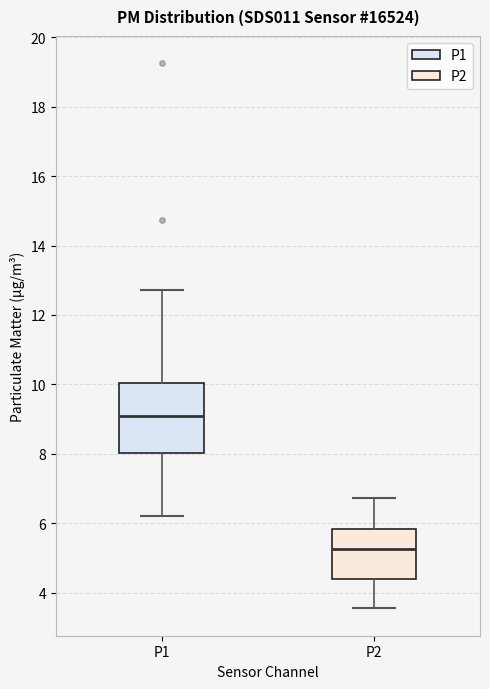

Reading left to right, read every box against the y-axis: the position of its median line, the range the box covers, and the ends of its whiskers. The values are not printed on the chart, so give them approximately, as read against the axis.

P1: median 9.2, box 8.0 to 10.0, whiskers 6.2 to 12.8
P2: median 5.2, box 4.4 to 5.8, whiskers 3.6 to 6.8